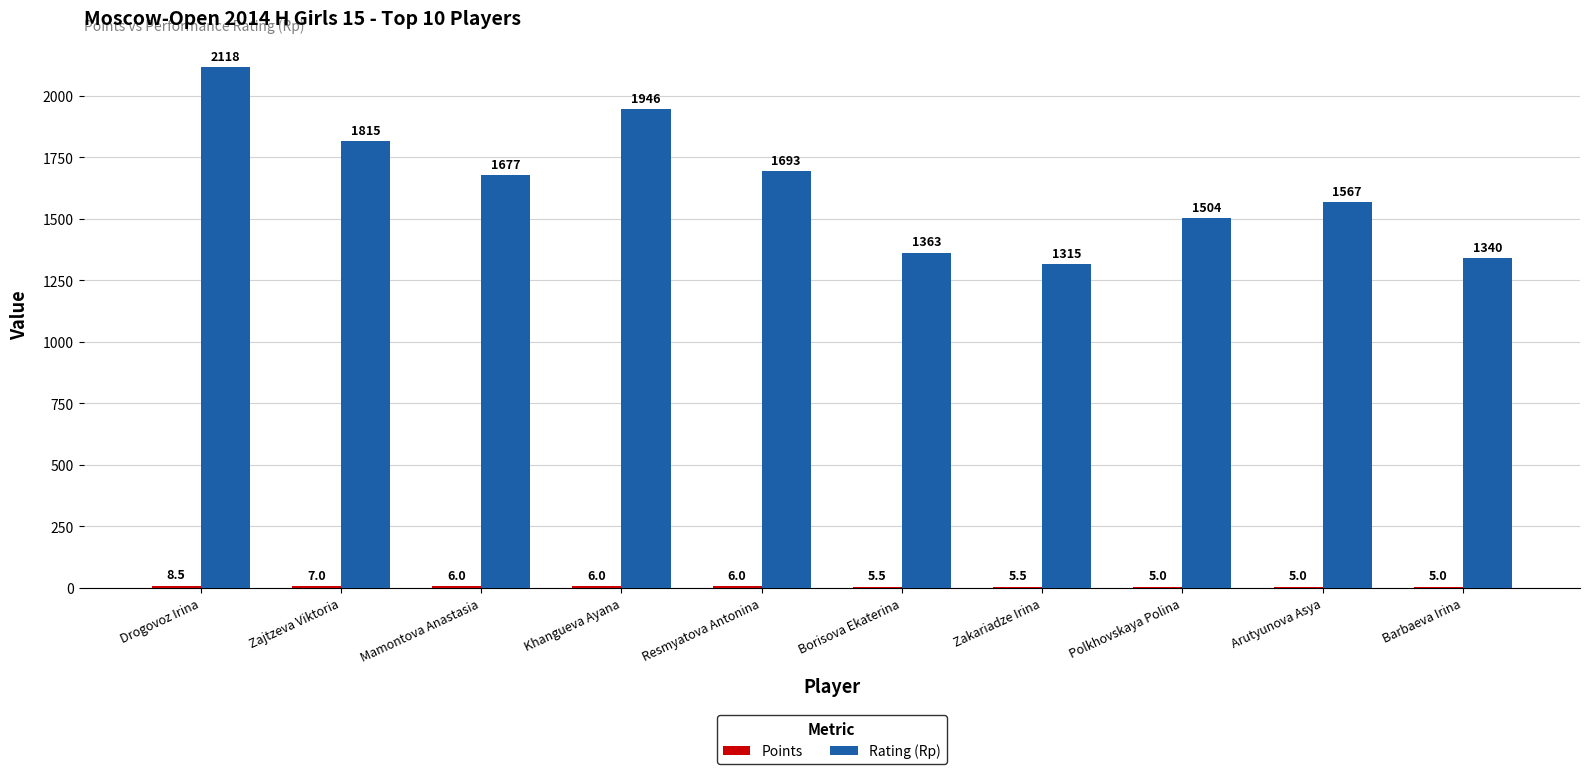

Read the Rating (Rp) value at Mamontova Anastasia.

1677.0